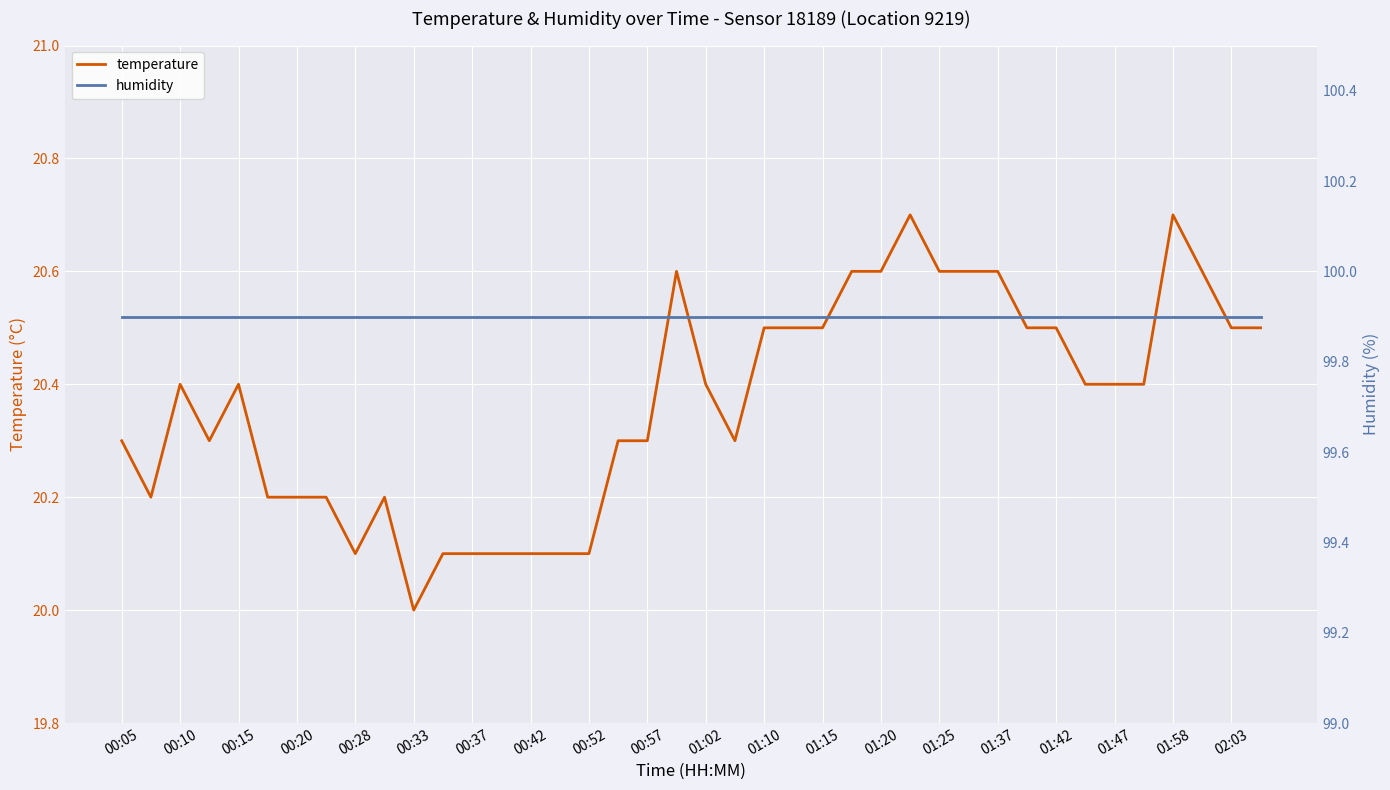

True or false: temperature has more than 0 points higher than both neighbors.

True